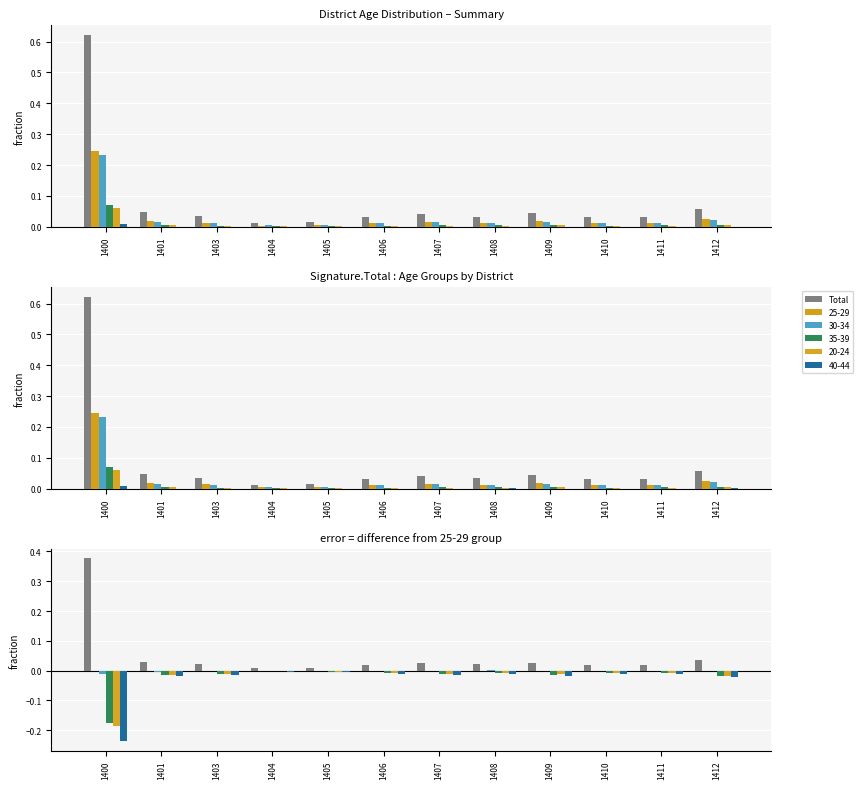

Are the bars horizontal?

No